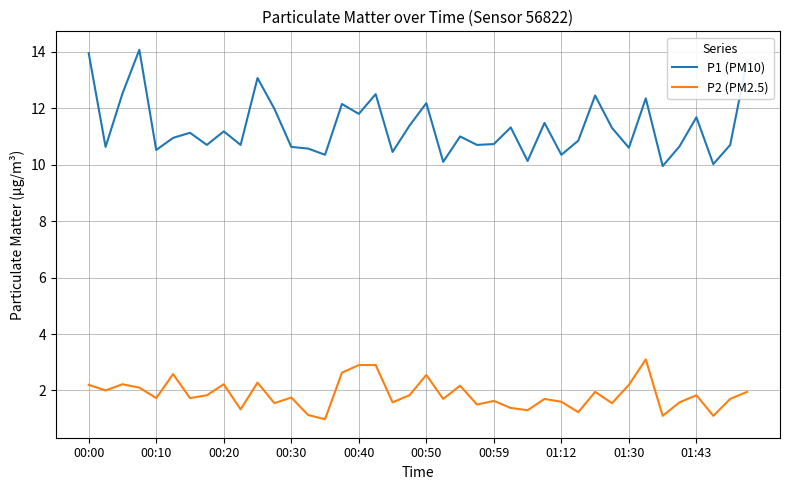

At how many categories does at least one series exceed 3?

40